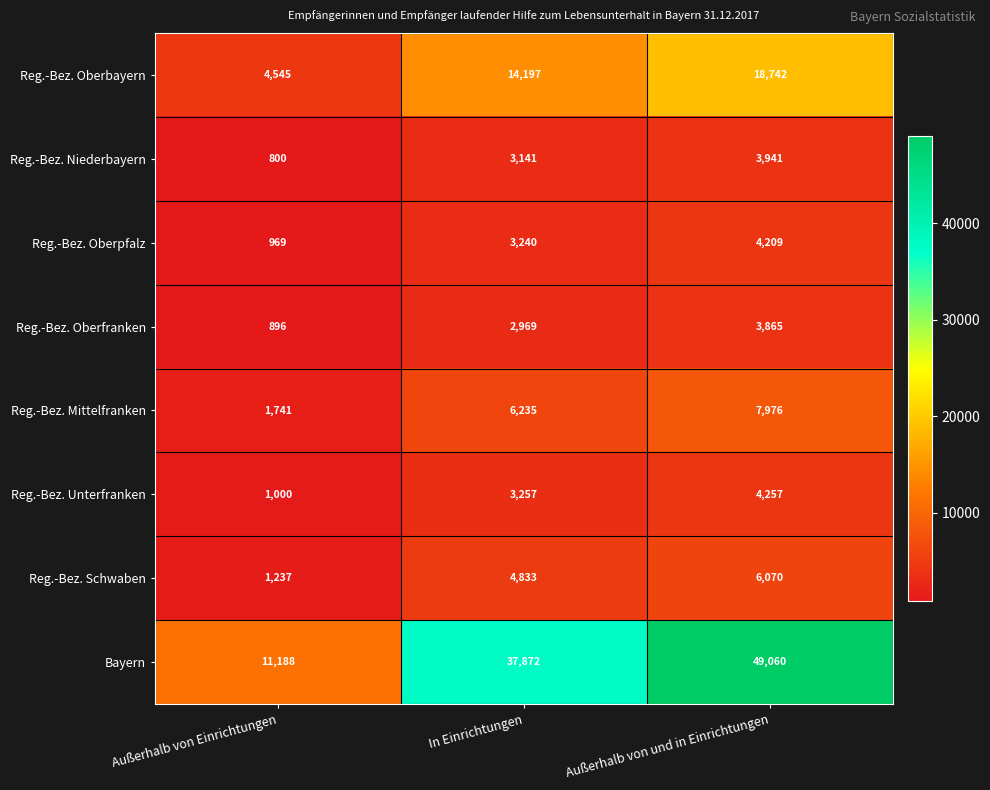

Which series has the largest total across all categories?

Bayern